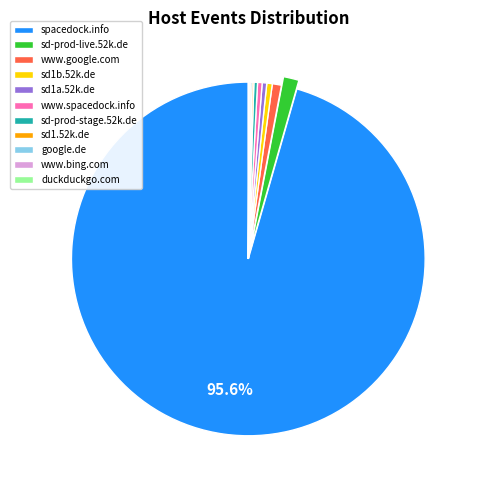

To the nearest percent, what is the difference between the largest and smallest slice percentages?

95%